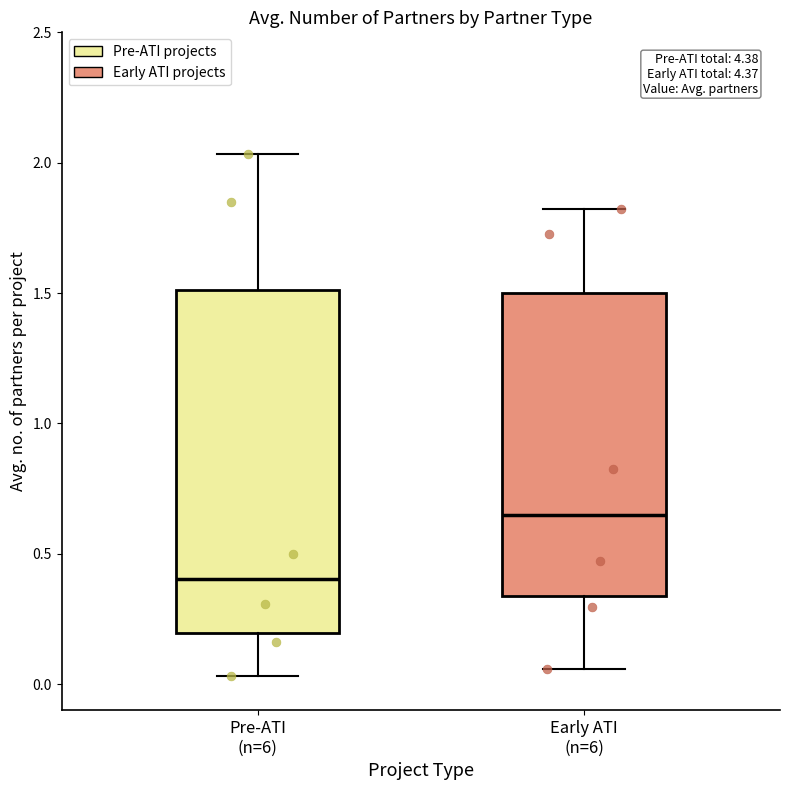

Reading left to right, transcribe this box plot: for each box, give where its median line is, the range the box spans, and where its two whiskers end, as read against the y-axis. The values are not printed on the chart, so give them approximately, as read against the axis.

Pre-ATI (n=6): median 0.40, box 0.20 to 1.50, whiskers 0.05 to 2.05
Early ATI (n=6): median 0.65, box 0.35 to 1.50, whiskers 0.05 to 1.80